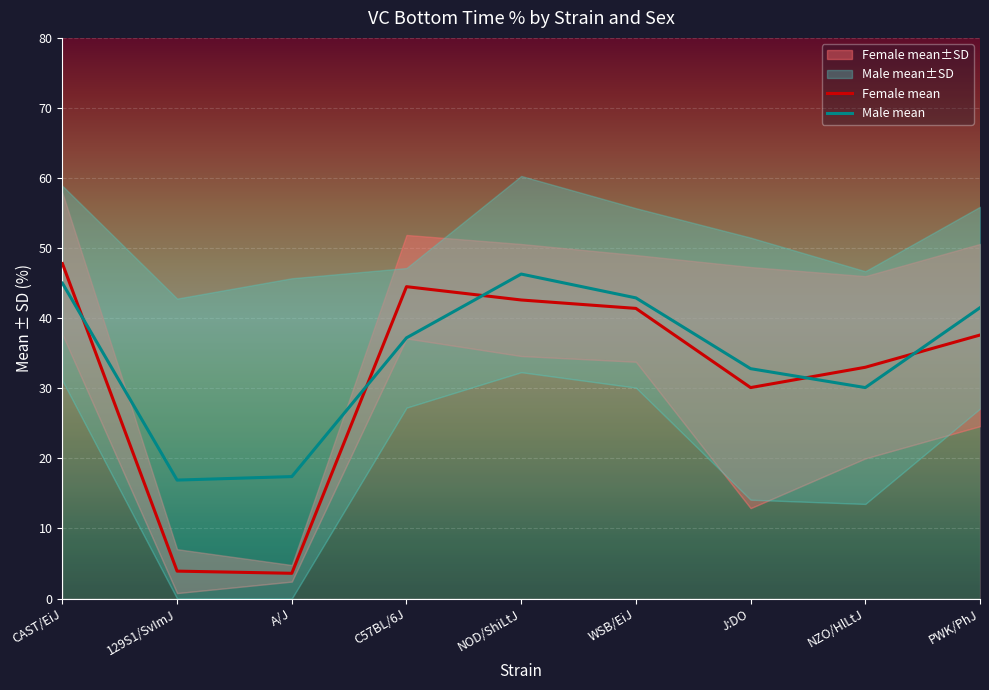

Rank the series at NOD/ShiLtJ from lowest to highest value.

mean_f, mean_m